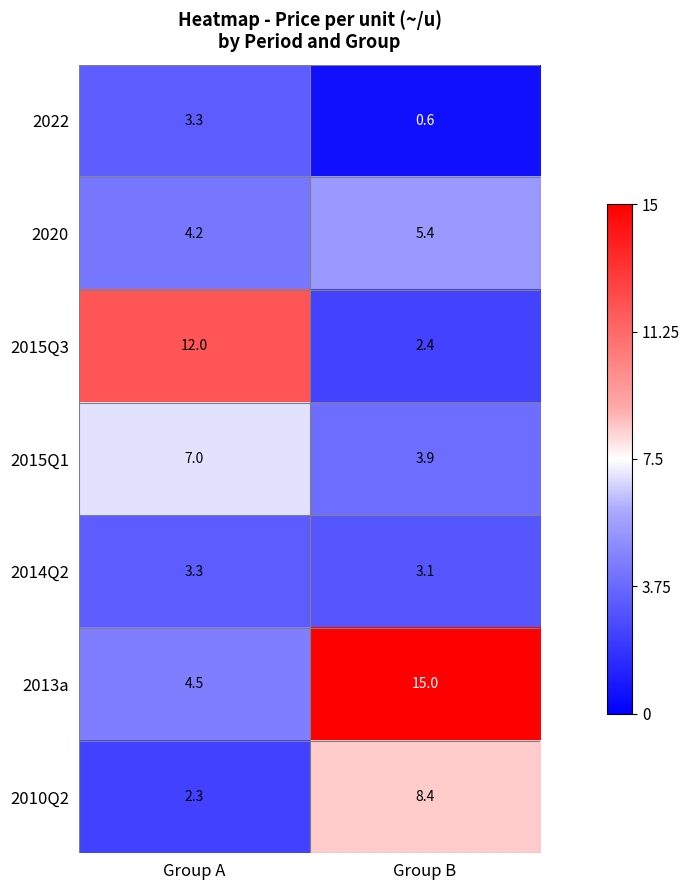

List the labels in order of 2020 value, smallest first.

Group A, Group B